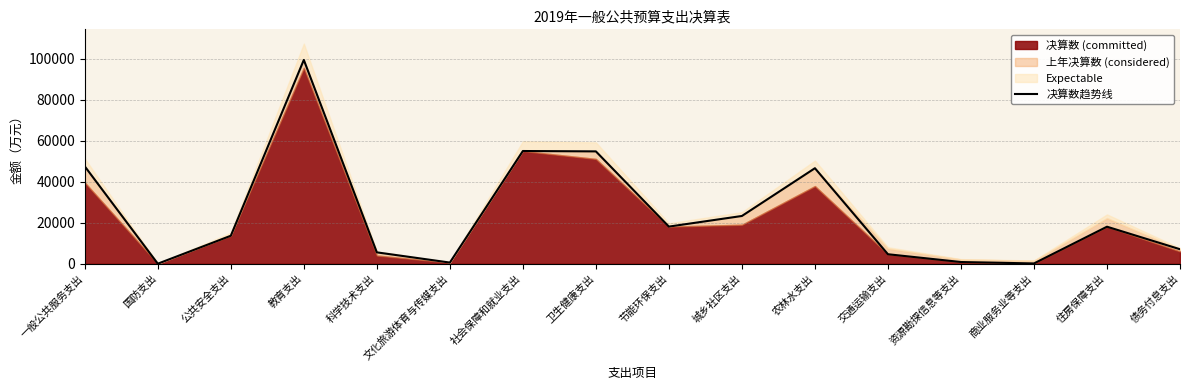

True or false: there are more than 0 points higher than both neighbors.

True